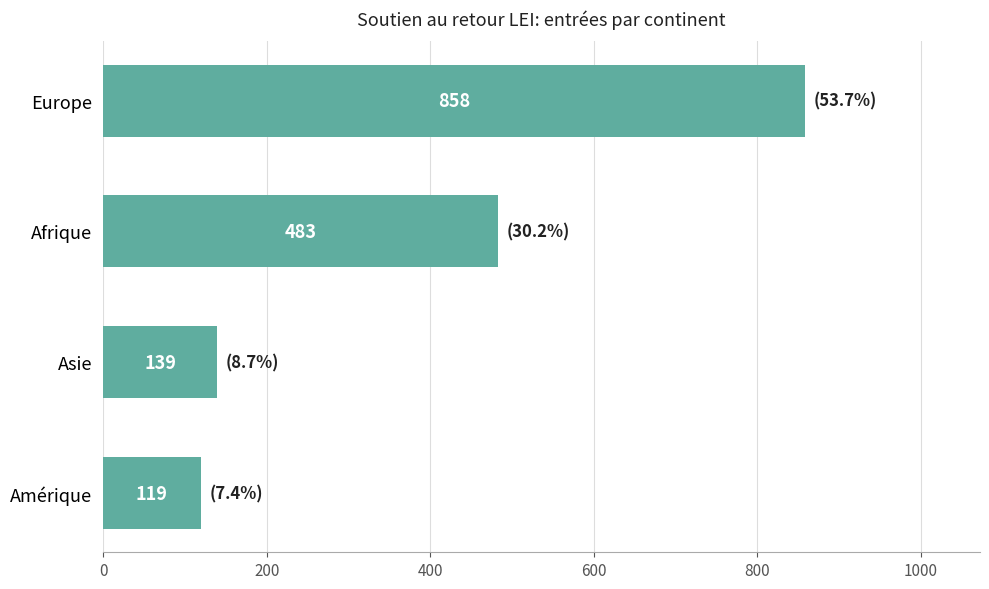

Reading top to bottom, transcribe all the data shown in this chart.

Europe=858	Afrique=483	Asie=139	Amérique=119